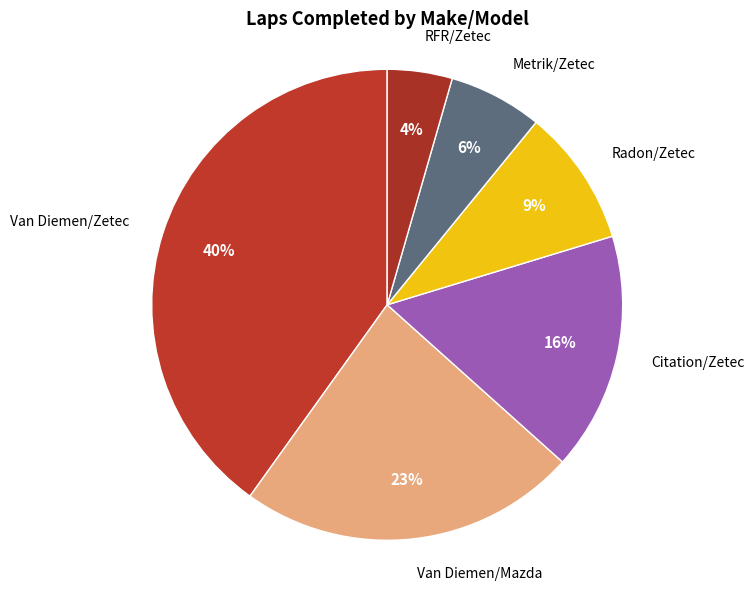

Is the sum of Van Diemen/Zetec and Van Diemen/Mazda greater than half?

Yes